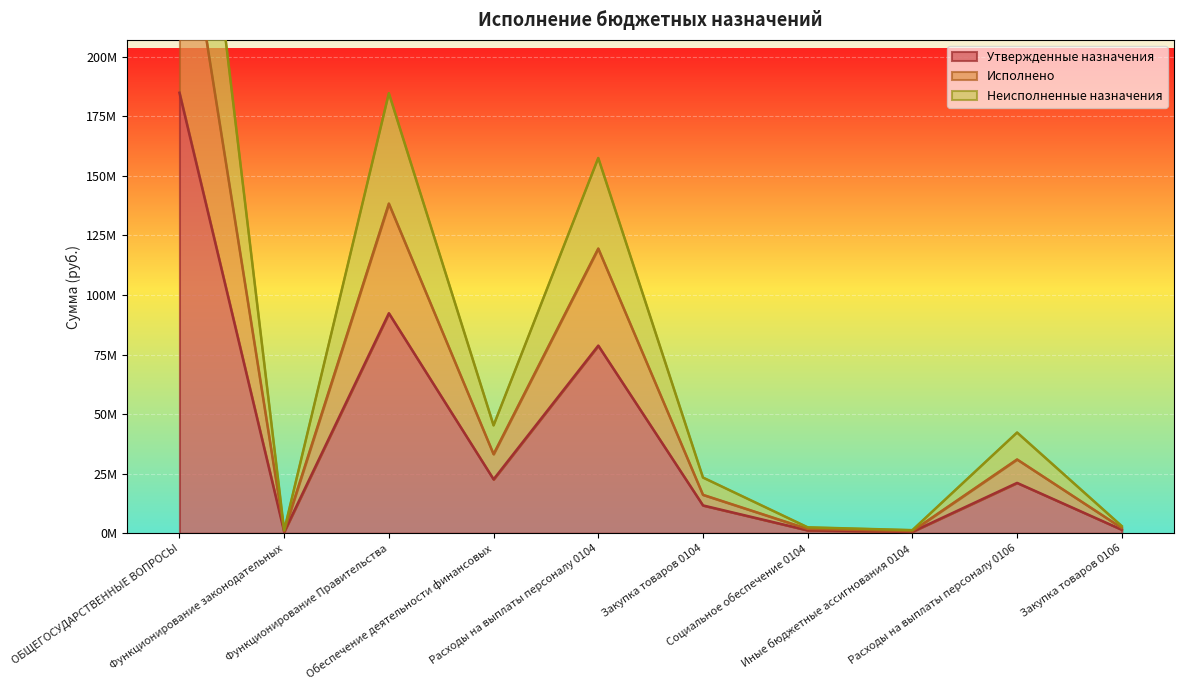

Reading right to left, list all the values displayed in this chart.

Утвержденные назначения: Закупка товаров 0106=1494219.0	Расходы на выплаты персоналу 0106=21138200.0	Иные бюджетные ассигнования 0104=654360.0	Социальное обеспечение 0104=1244755.1	Закупка товаров 0104=11687582.0	Расходы на выплаты персоналу 0104=78744874.9	Обеспечение деятельности финансовых=22632419.0	Функционирование Правительства=92331572.0	Функционирование законодательных=600000.0	ОБЩЕГОСУДАРСТВЕННЫЕ ВОПРОСЫ=184865317.5
Исполнено: Закупка товаров 0106=2218701.4	Расходы на выплаты персоналу 0106=30973472.5	Иные бюджетные ассигнования 0104=925045.0	Социальное обеспечение 0104=1823319.5	Закупка товаров 0104=16126653.4	Расходы на выплаты персоналу 0104=119482694.1	Обеспечение деятельности финансовых=33192173.9	Функционирование Правительства=138357712.0	Функционирование законодательных=920074.2	ОБЩЕГОСУДАРСТВЕННЫЕ ВОПРОСЫ=278842482.0
Неисполненные назначения: Закупка товаров 0106=2988438.0	Расходы на выплаты персоналу 0106=42276400.0	Иные бюджетные ассигнования 0104=1308720.0	Социальное обеспечение 0104=2489510.1	Закупка товаров 0104=23375164.0	Расходы на выплаты персоналу 0104=157489749.9	Обеспечение деятельности финансовых=45264838.0	Функционирование Правительства=184663144.0	Функционирование законодательных=1200000.0	ОБЩЕГОСУДАРСТВЕННЫЕ ВОПРОСЫ=369730634.9